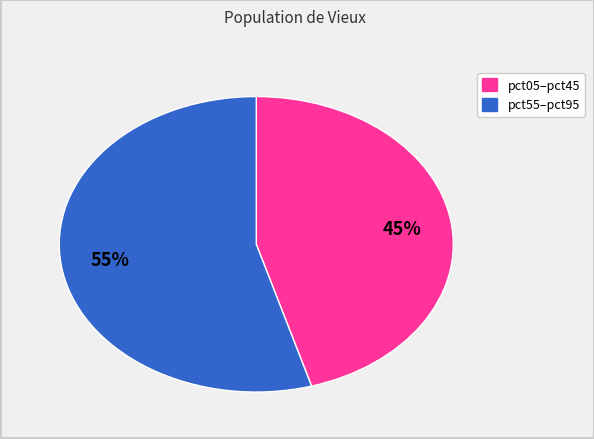

To the nearest percent, what is the average slice percentage?

50%